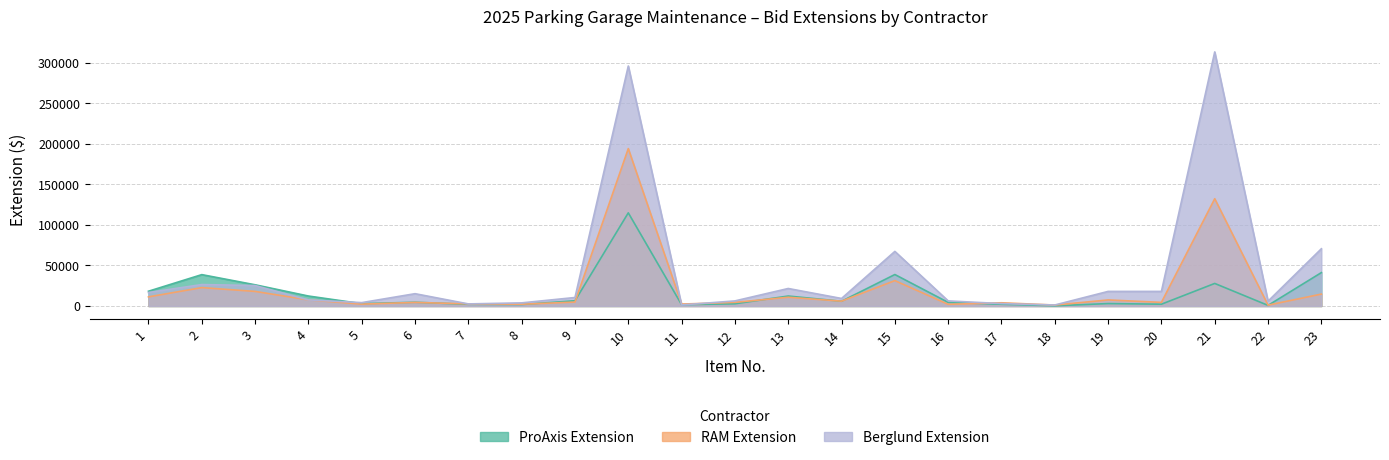

At which label does Berglund Extension reach its peak?

21